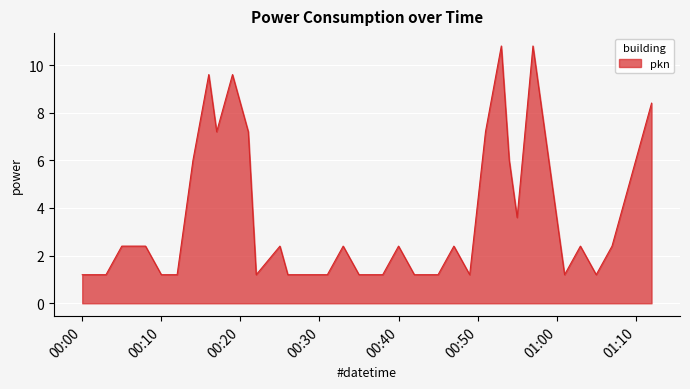

What is the maximum value shown in the chart?

10.8